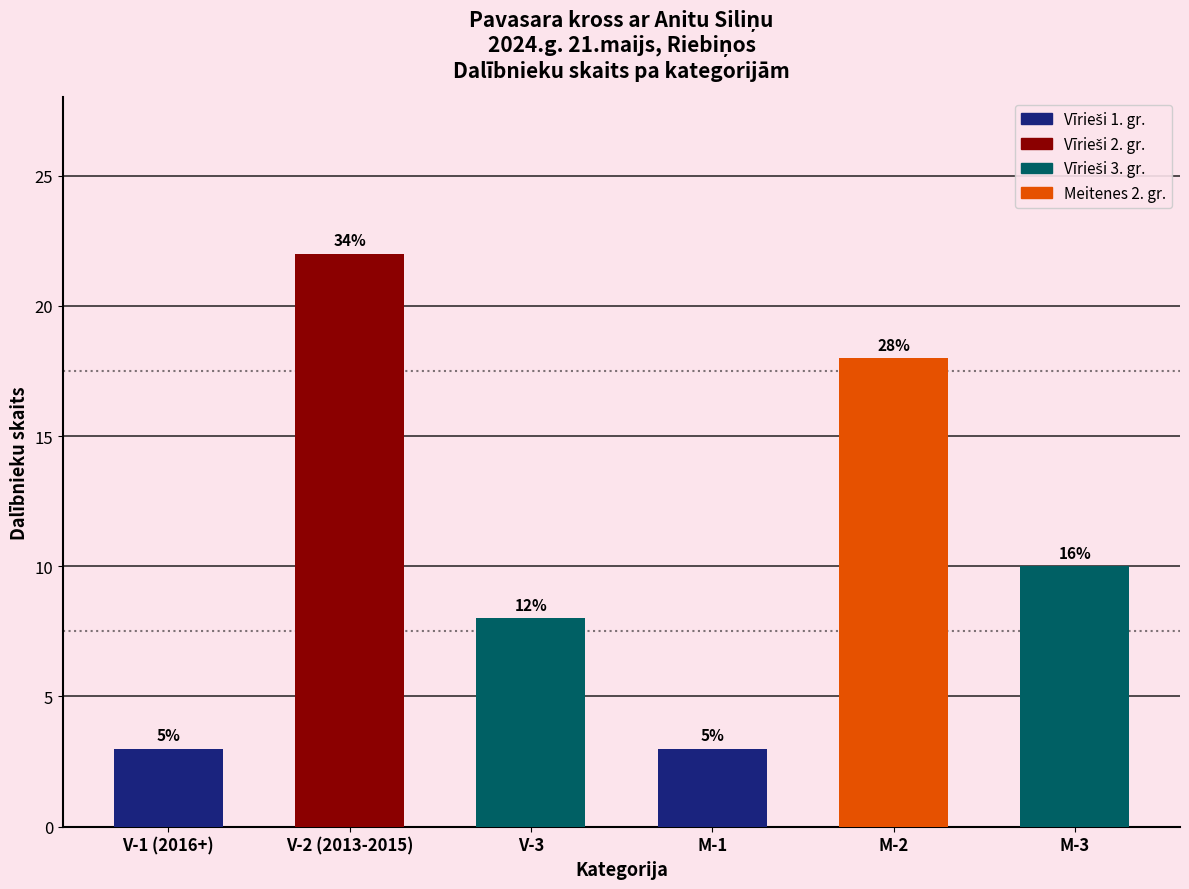

Does the chart contain any negative values?

No